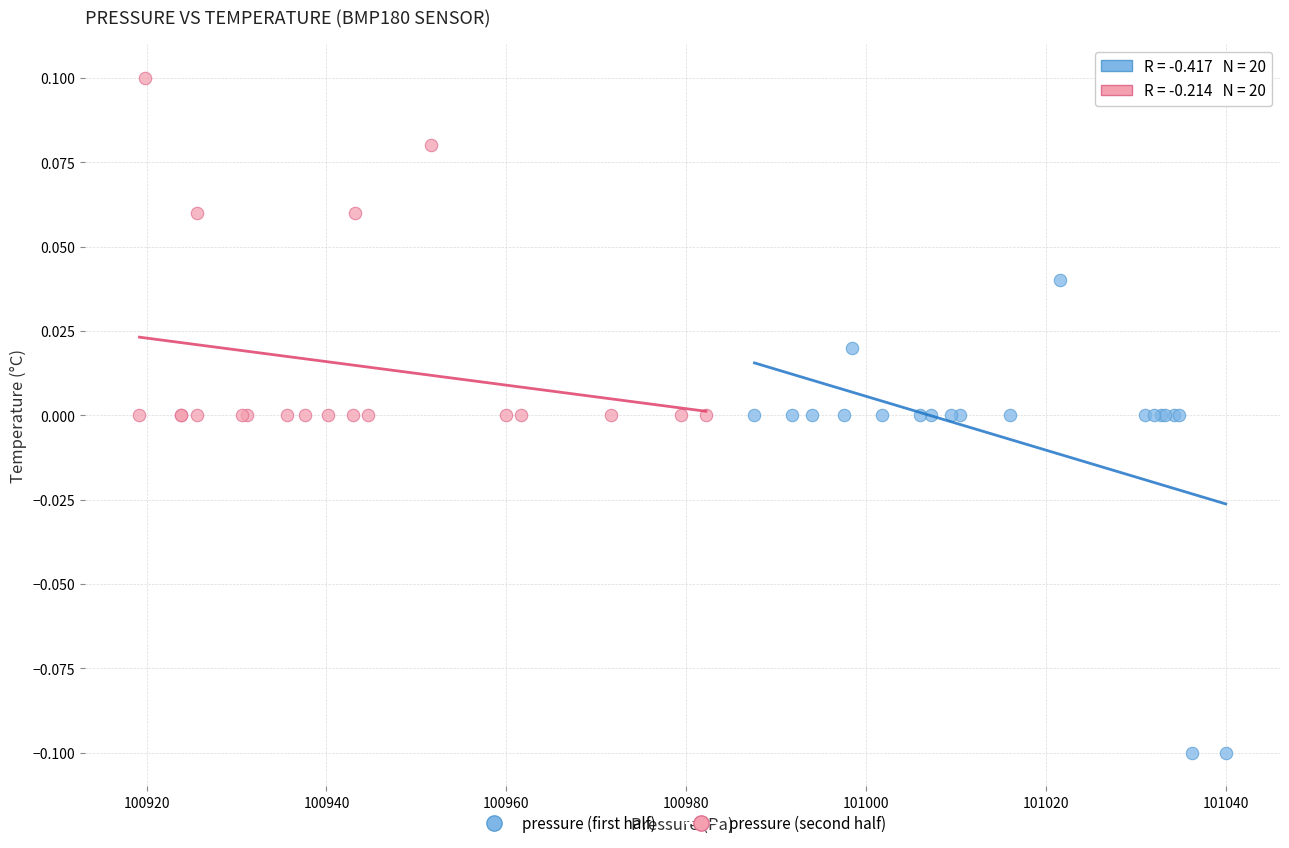

Which series reaches the maximum Y coordinate?

pressure (second half)